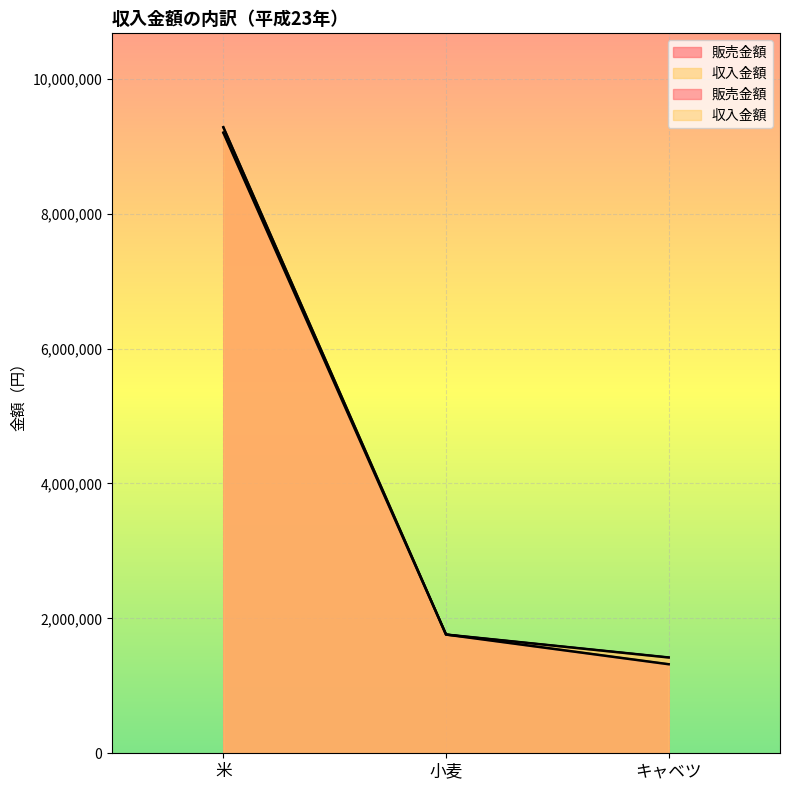

Reading right to left, list all the values displayed in this chart.

販売金額: キャベツ=1320000	小麦=1760000	米=9200000
収入金額: キャベツ=1420000	小麦=1760000	米=9280000